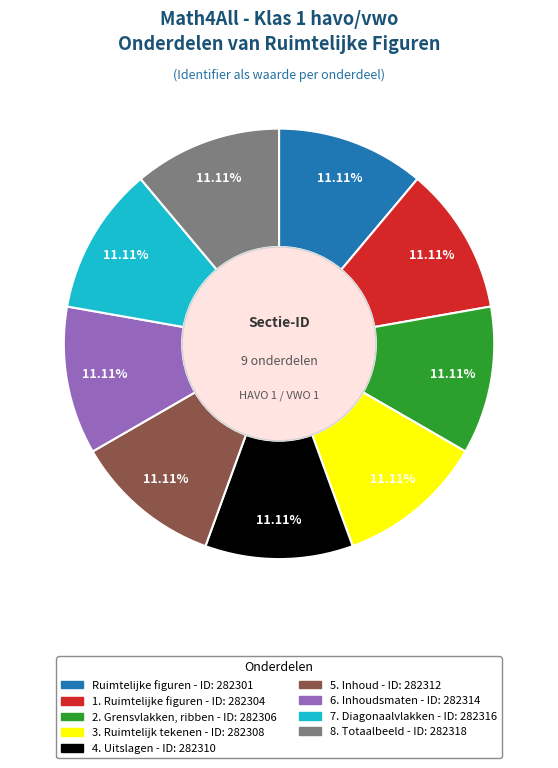

Combined, do 3. Ruimtelijk tekenen and 5. Inhoud account for over 50%?

No